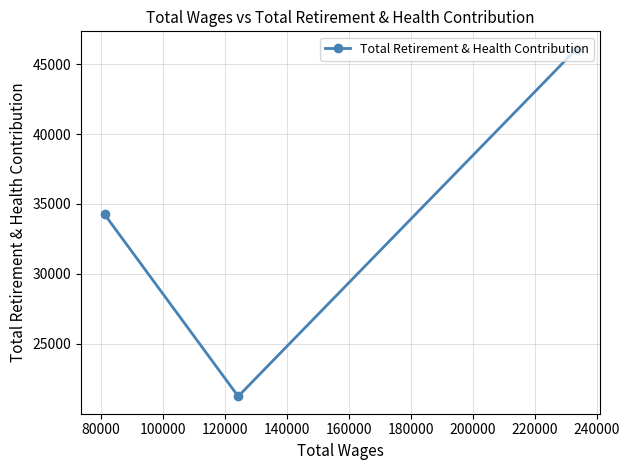

Count the number of values greater than 34250.

1